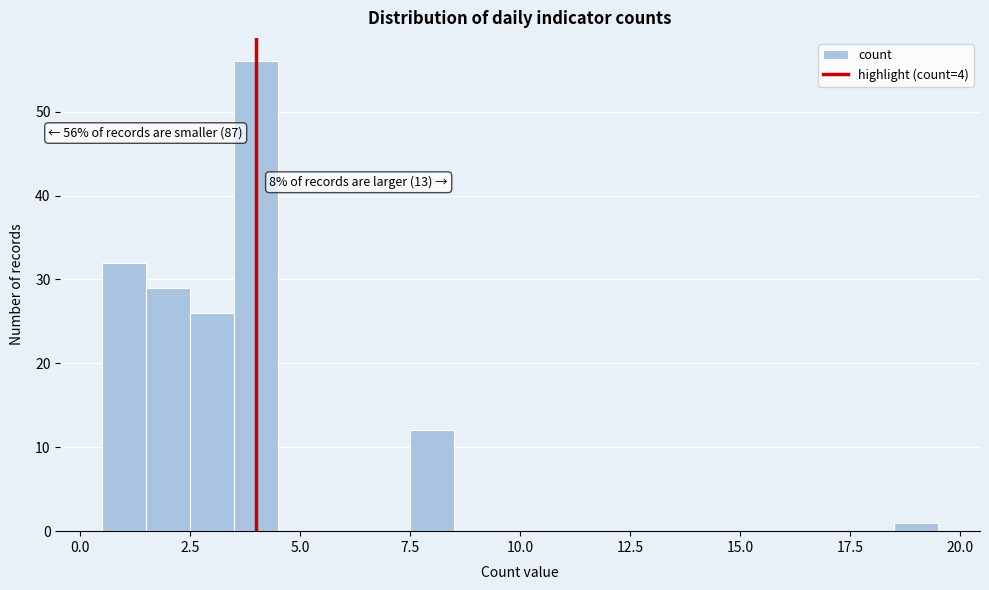

Read against the x-axis, roughly where is the centre of the tallest bar?

4.0